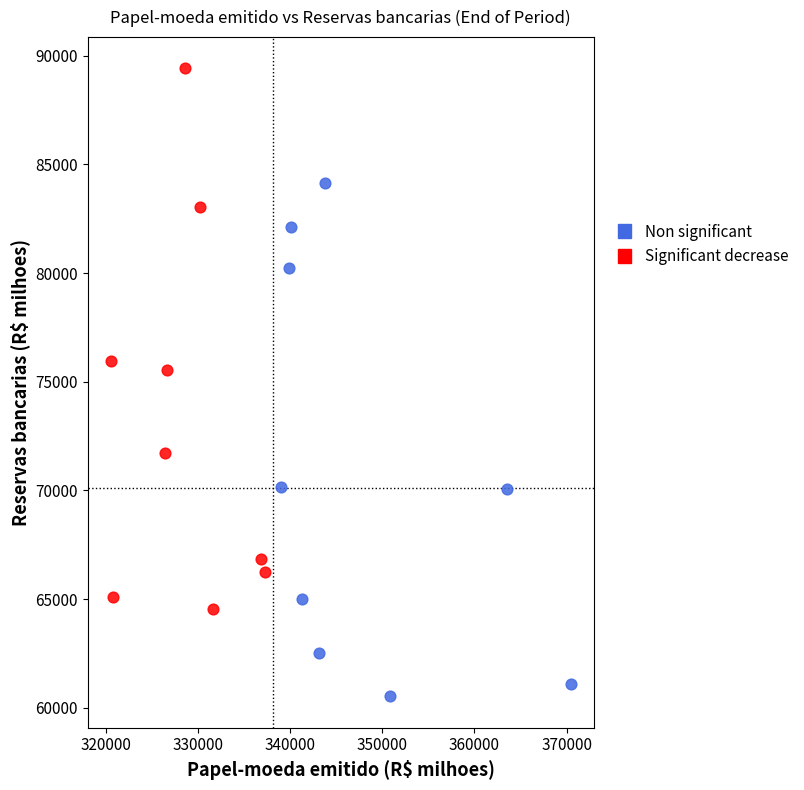

Which series contains the lowest Y value?

Non significant